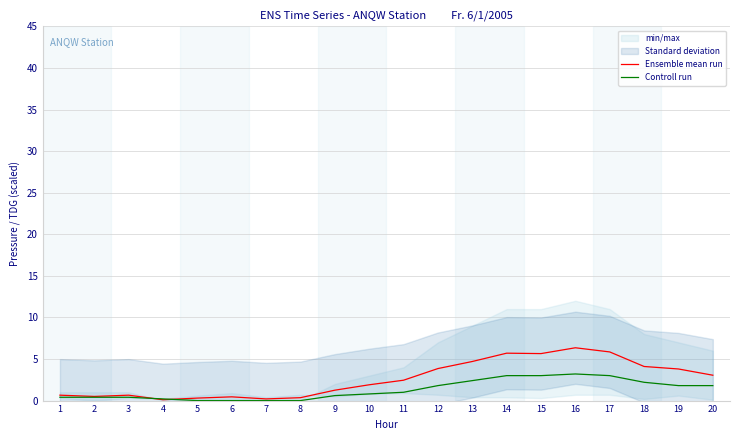

The value of Controll run at 8 is 0.0. True or false?

True